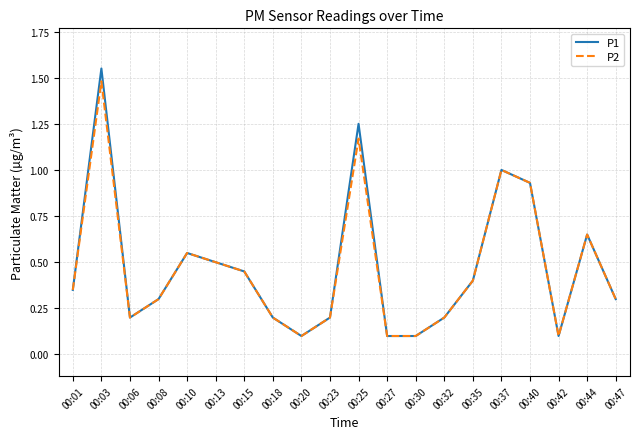

Which series has the largest range (max minus min)?

P1